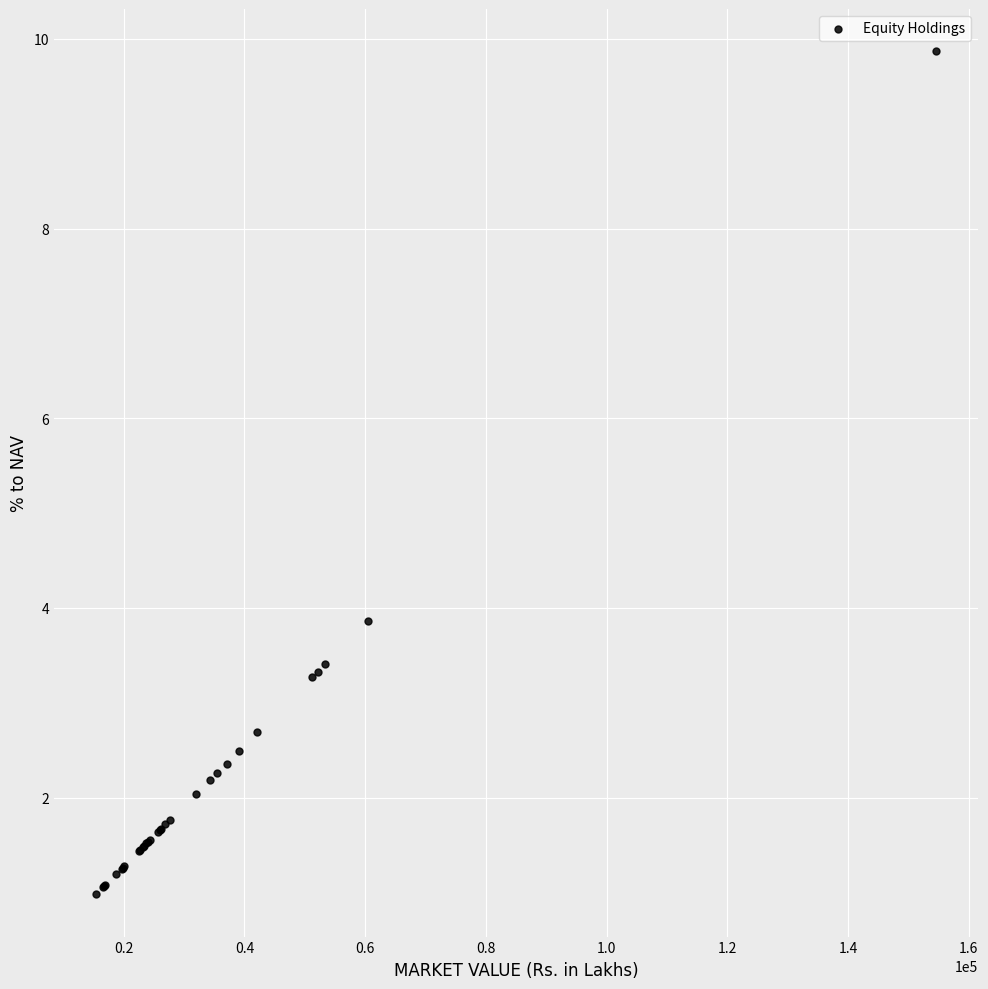

What Y value in the scatter plot is closest to 5?

3.9